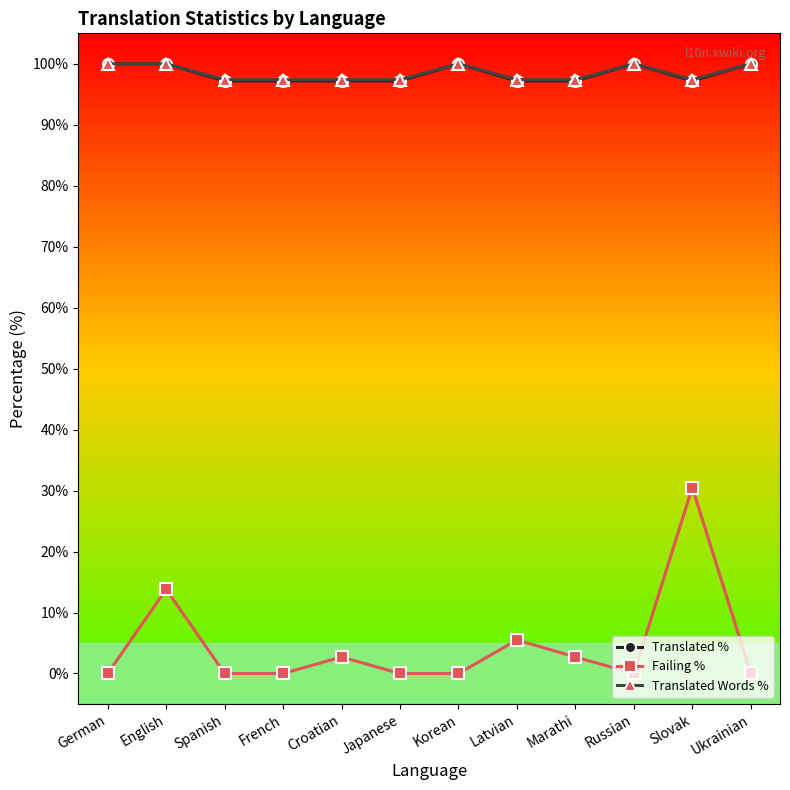

How many categories are shown in the chart?

12